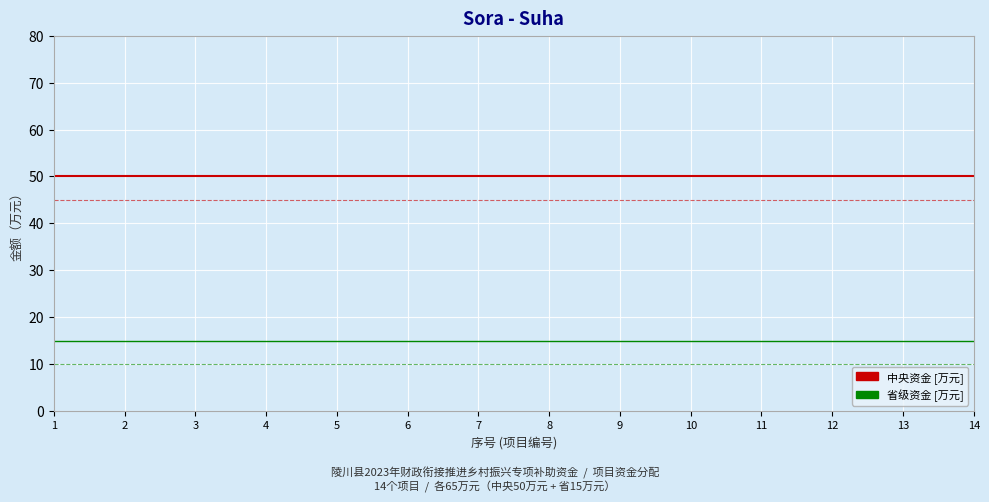

What is the total value across all series at 8?

65